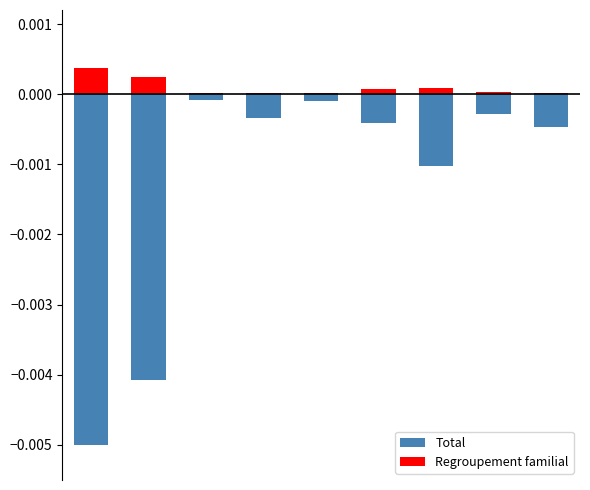

How many bars are there in total?

18